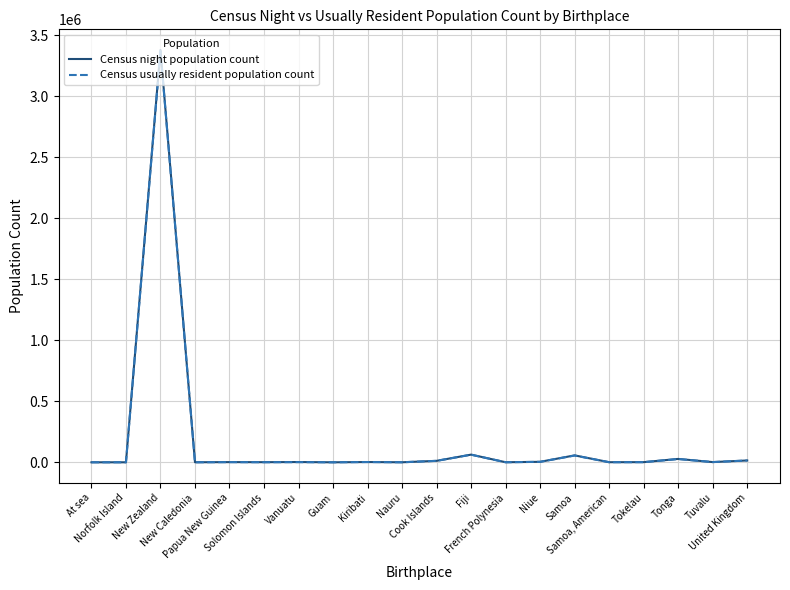

Which series has the largest range (max minus min)?

Census night population count